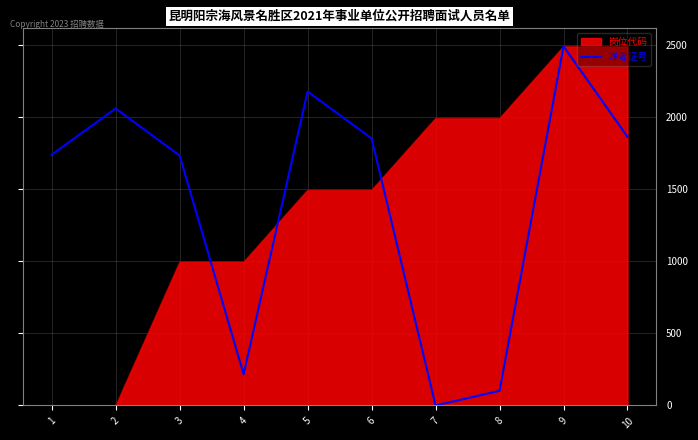

The value of 岗位代码 at 2 is 0.0. True or false?

True